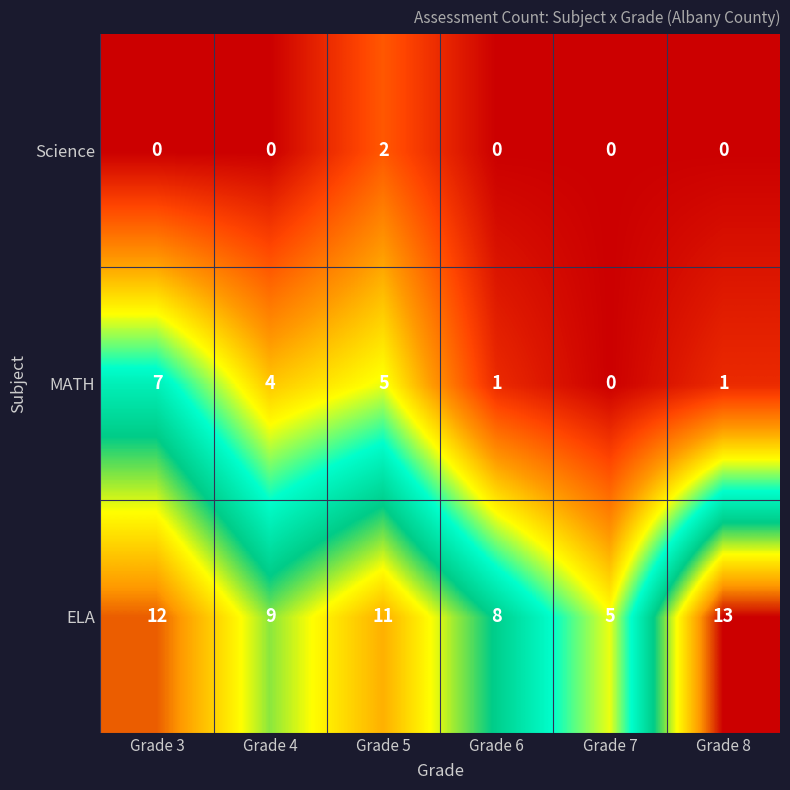

Which series has the largest range (max minus min)?

ELA